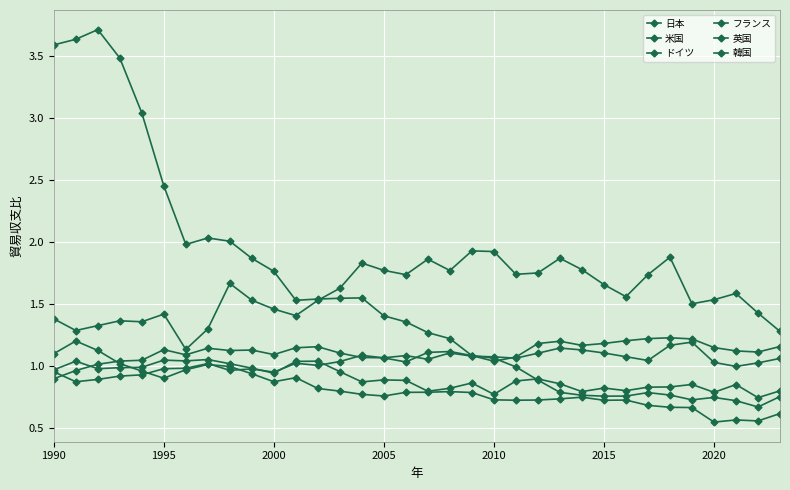

True or false: フランス and 韓国 intersect in this chart.

False